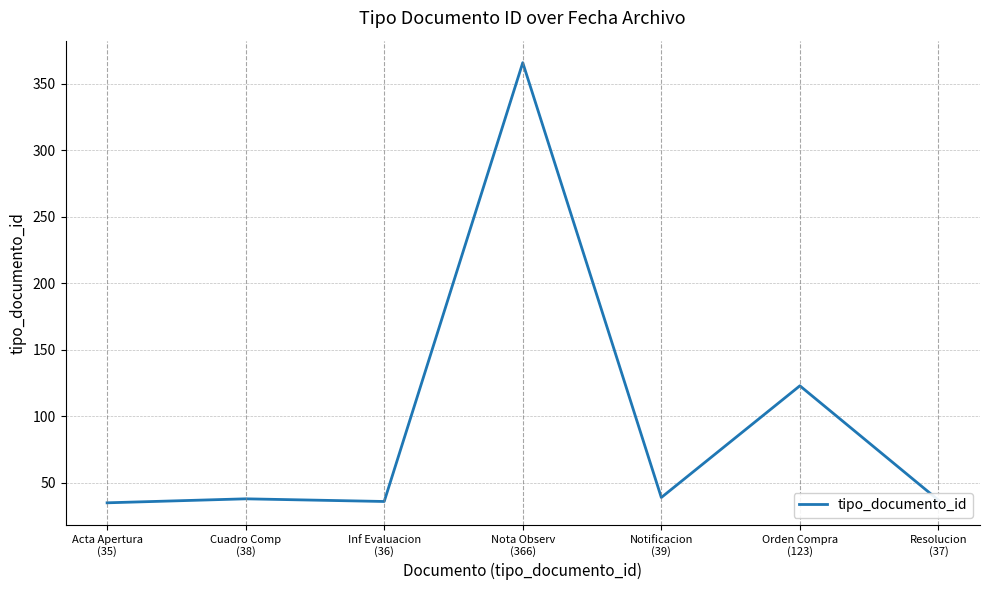

What position from the right is Acta Apertura
(35)?

7